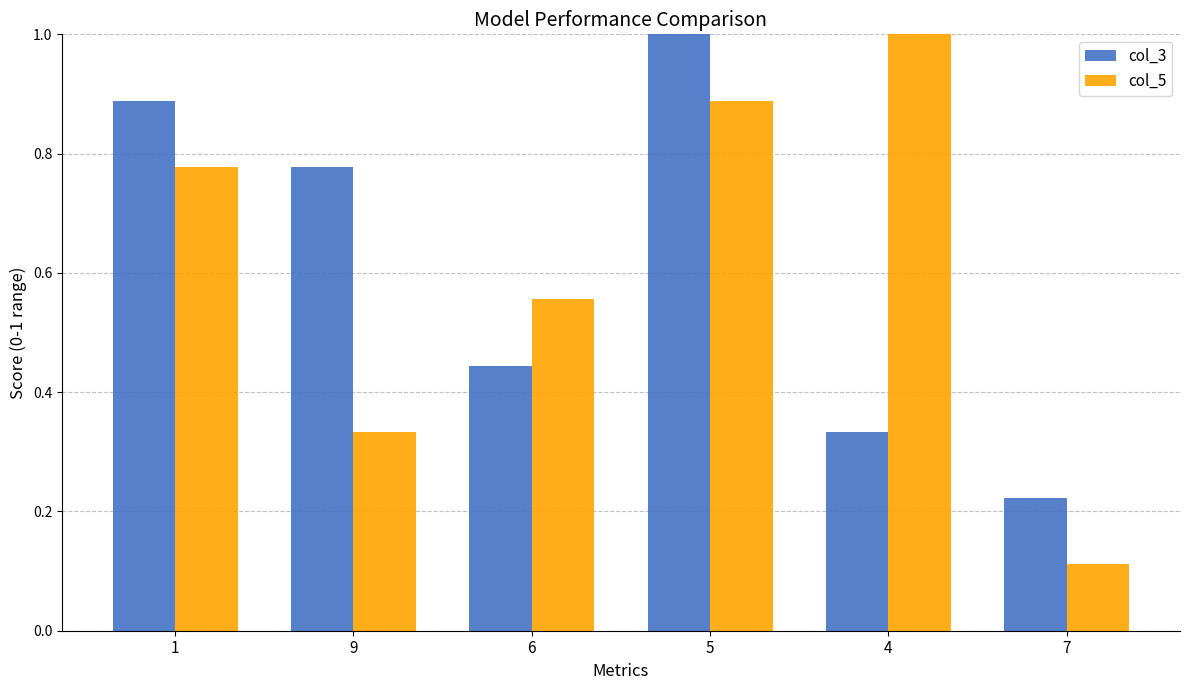

What position from the right is 5?

3